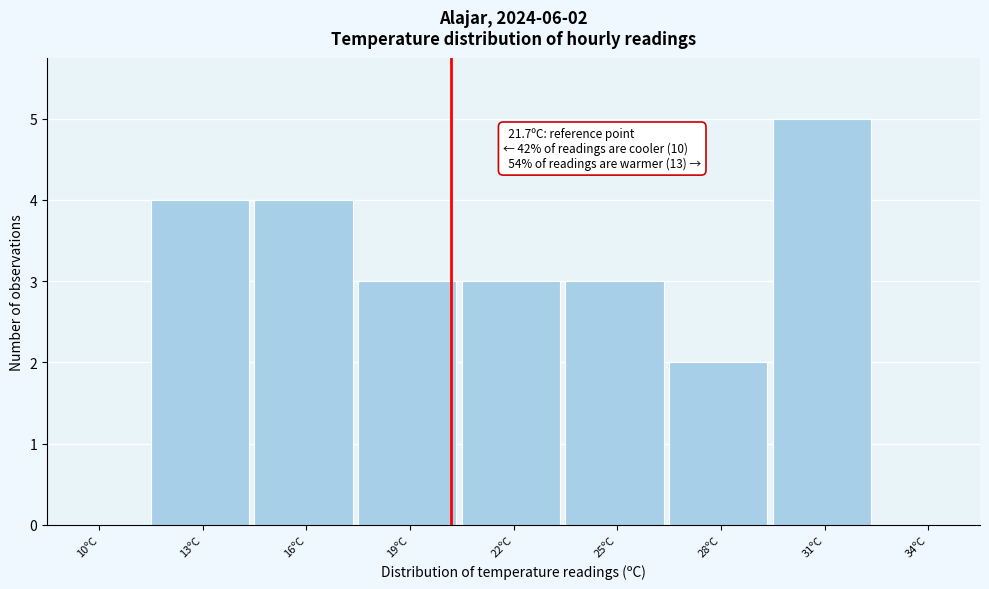

Reading left to right, what are all the values shown in this chart?

10ºC=0	13ºC=4	16ºC=4	19ºC=3	22ºC=3	25ºC=3	28ºC=2	31ºC=5	34ºC=0